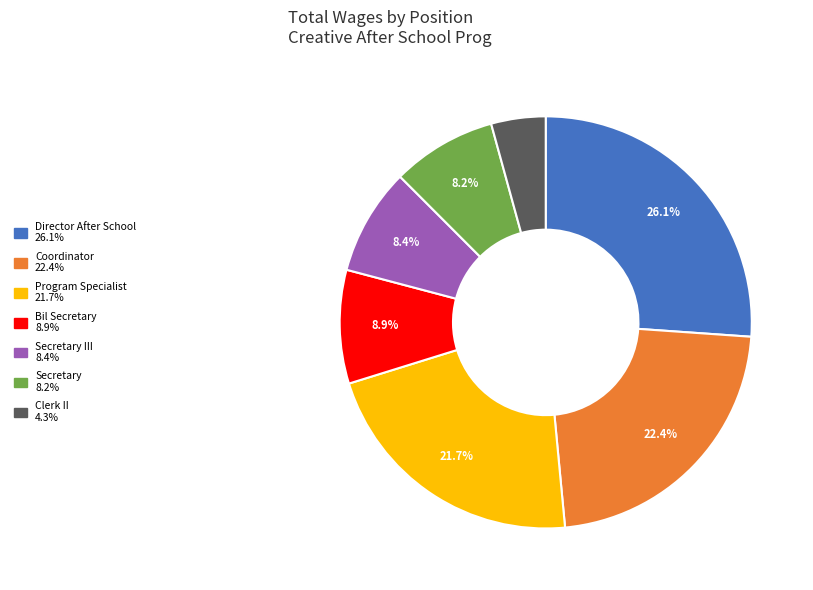

Is there a majority slice in this chart?

No